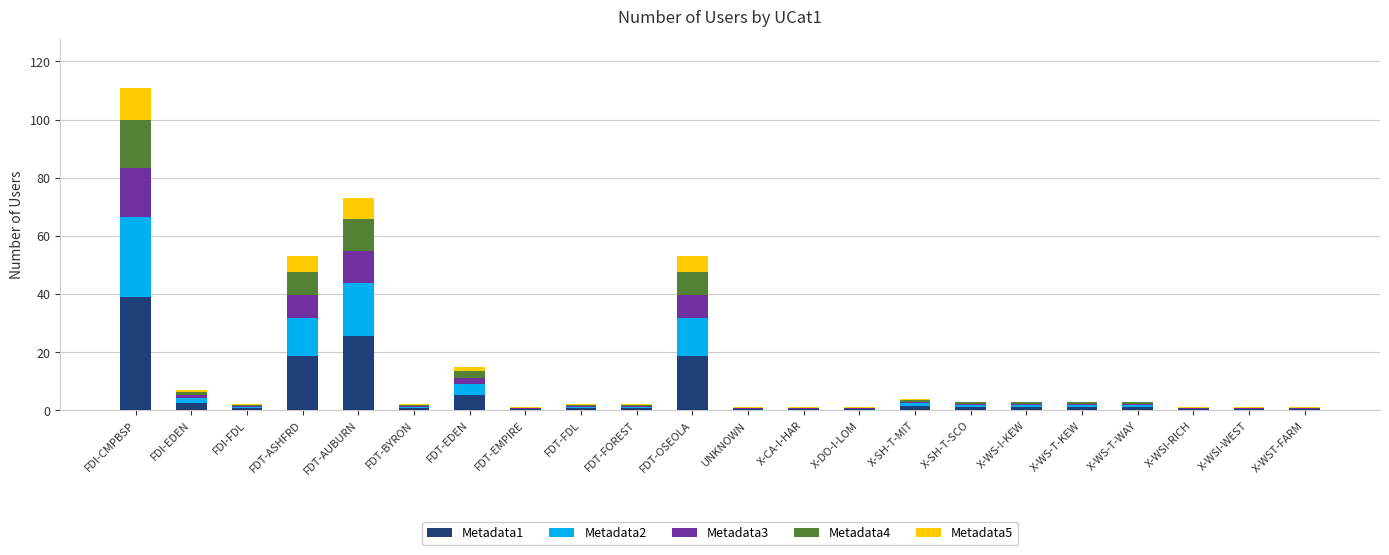

What are all the series names shown in the legend?

Metadata1, Metadata2, Metadata3, Metadata4, Metadata5